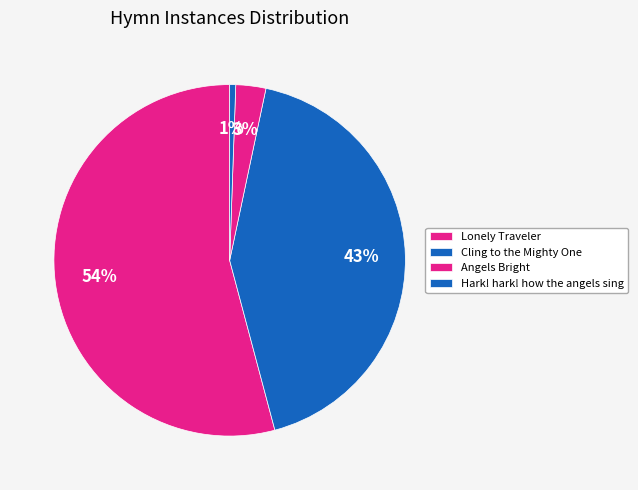

Rank the categories by value from lowest to highest.

Hark! hark! how the angels sing, Angels Bright, Cling to the Mighty One, Lonely Traveler